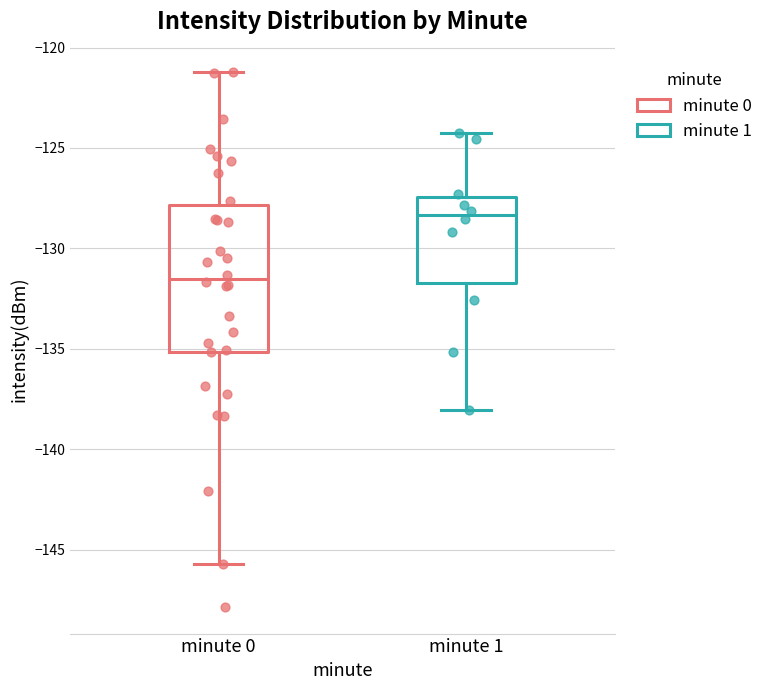

Reading left to right, transcribe this box plot: for each box, give where its median line is, the range the box spans, and where its two whiskers end, as read against the y-axis. The values are not printed on the chart, so give them approximately, as read against the axis.

minute 0: median -131.5, box -135.0 to -128.0, whiskers -145.5 to -121.0
minute 1: median -128.5, box -131.5 to -127.5, whiskers -138.0 to -124.0